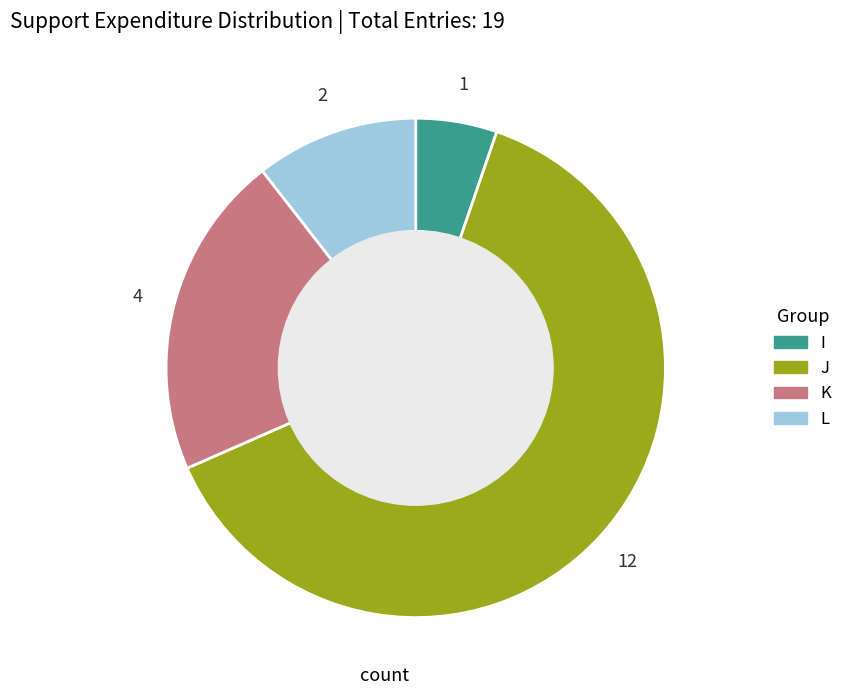

The L slice represents 24% of the pie. True or false?

False